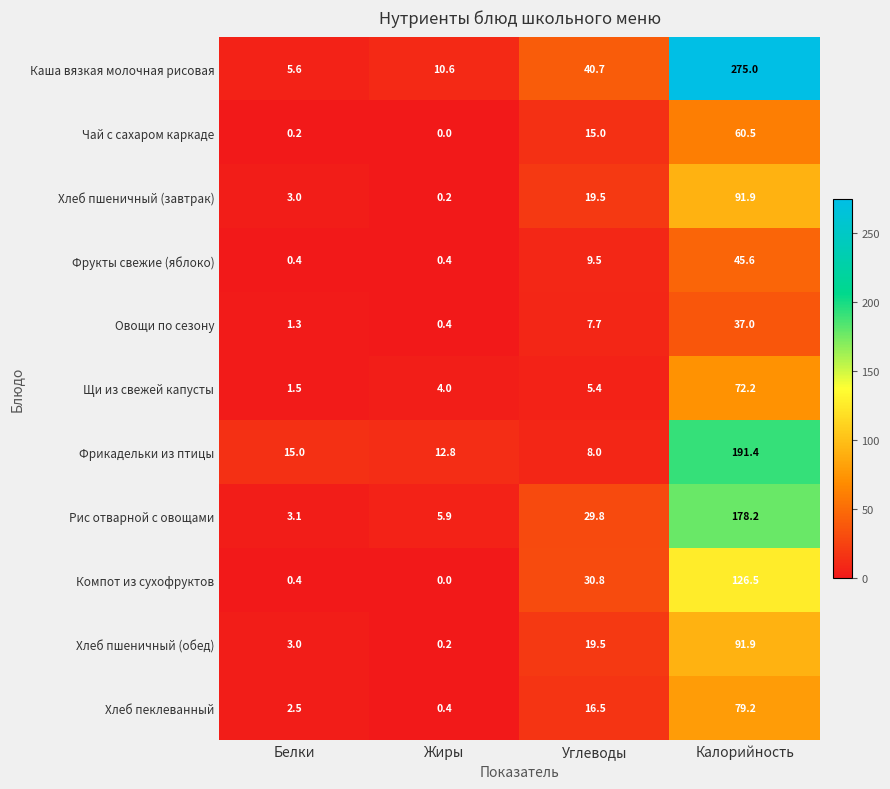

Which category has the lowest value in the Фрикадельки из птицы series?

Углеводы